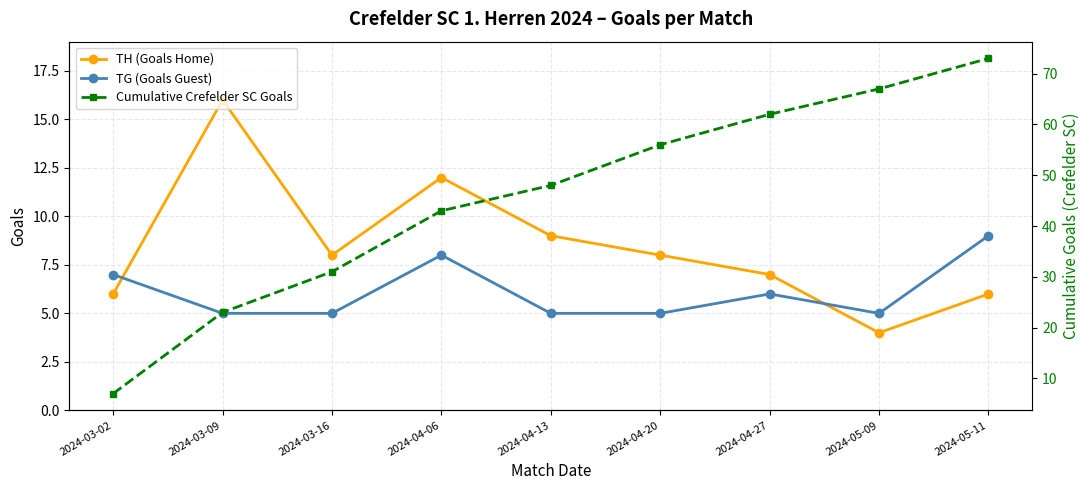

Reading left to right, list all the values displayed in this chart.

TH (Goals Home): 2024-03-02=6	2024-03-09=16	2024-03-16=8	2024-04-06=12	2024-04-13=9	2024-04-20=8	2024-04-27=7	2024-05-09=4	2024-05-11=6
TG (Goals Guest): 2024-03-02=7	2024-03-09=5	2024-03-16=5	2024-04-06=8	2024-04-13=5	2024-04-20=5	2024-04-27=6	2024-05-09=5	2024-05-11=9
Cumulative Crefelder SC Goals: 2024-03-02=7	2024-03-09=23	2024-03-16=31	2024-04-06=43	2024-04-13=48	2024-04-20=56	2024-04-27=62	2024-05-09=67	2024-05-11=73